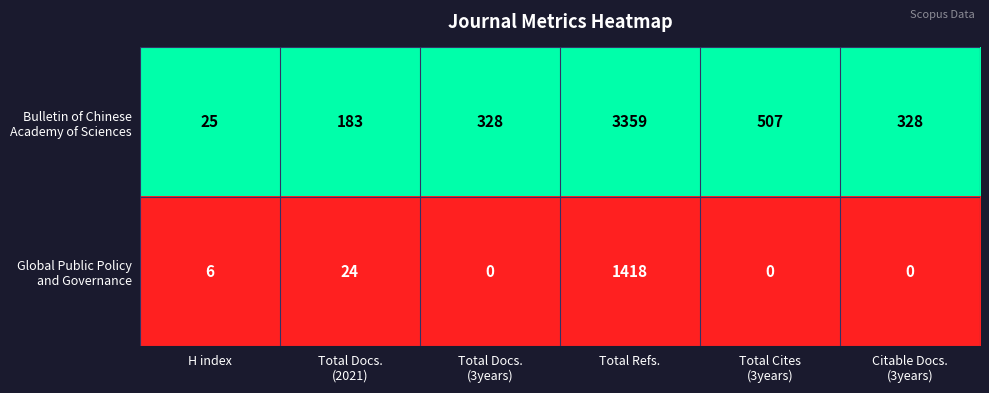

What is the difference between the highest and lowest values at Total Refs.?

1941